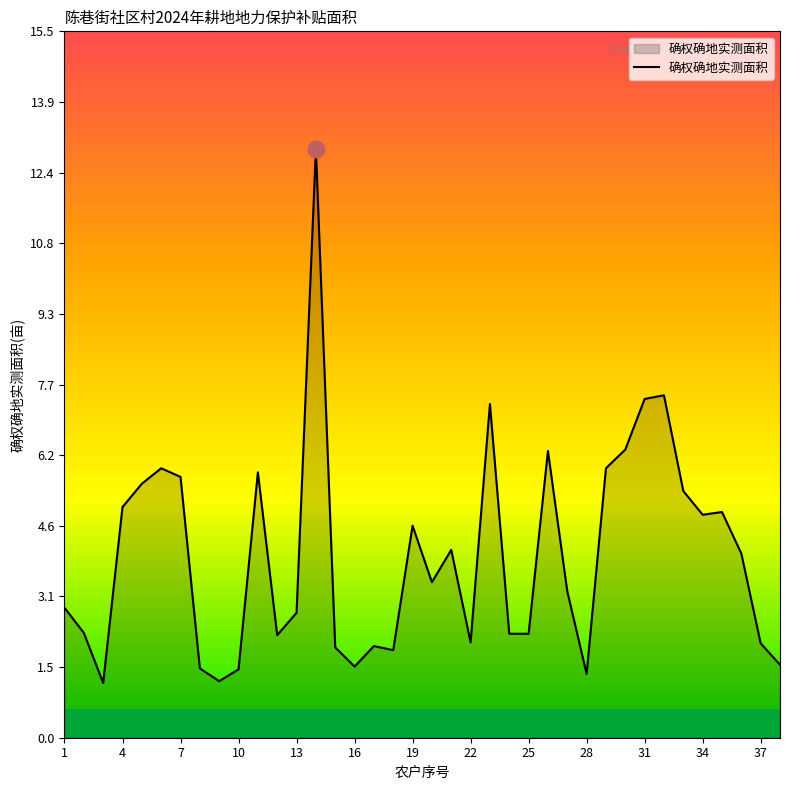

What is the maximum value shown in the chart?

12.9